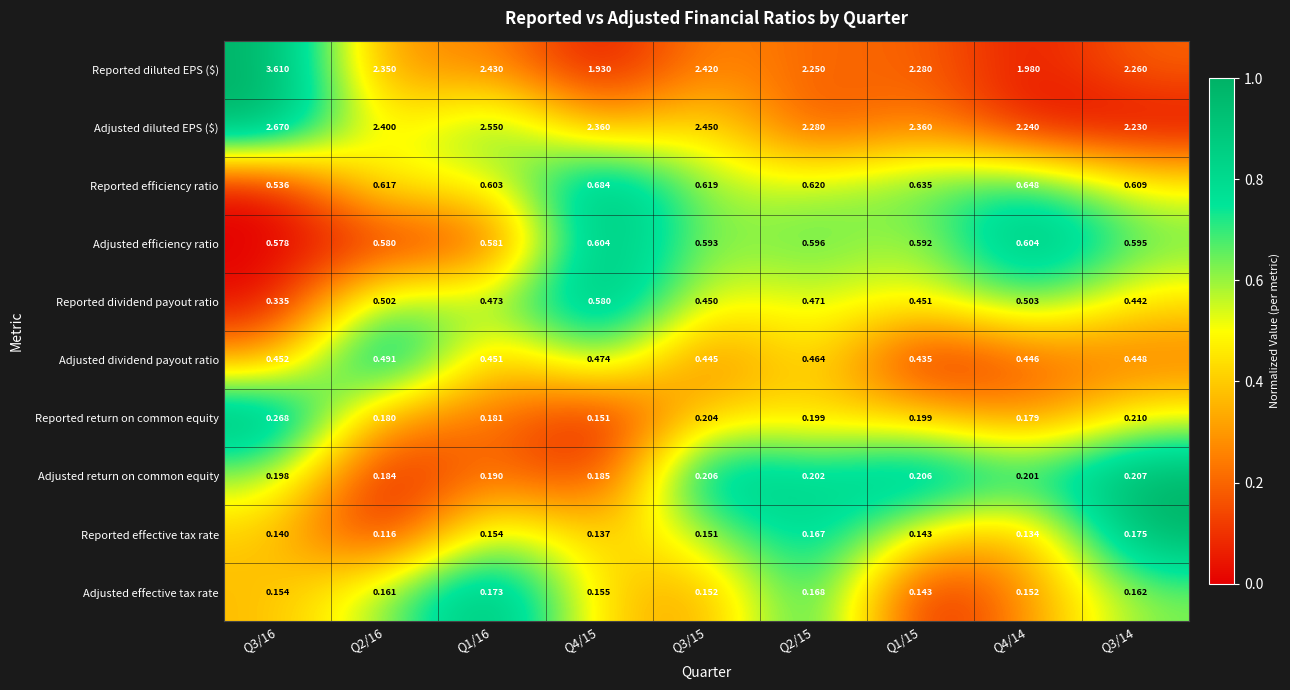

Which series changed the most between Q4/15 and Q3/14?

Reported diluted EPS ($)